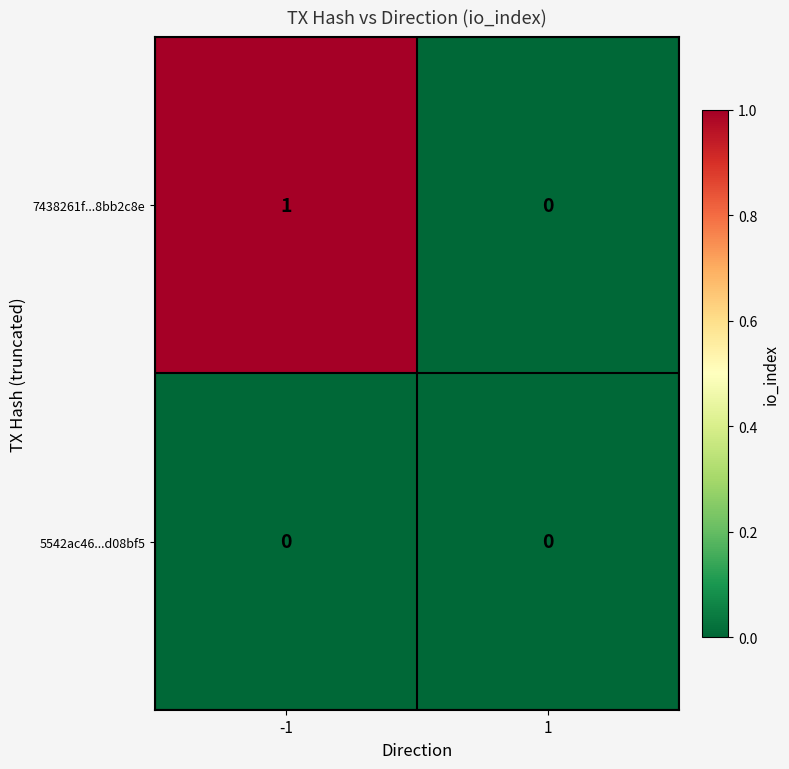

Between -1 and 1, which series saw the biggest shift?

7438261f...8bb2c8e